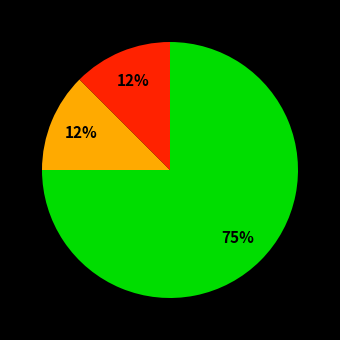

To the nearest percent, what is the average slice percentage?

33%